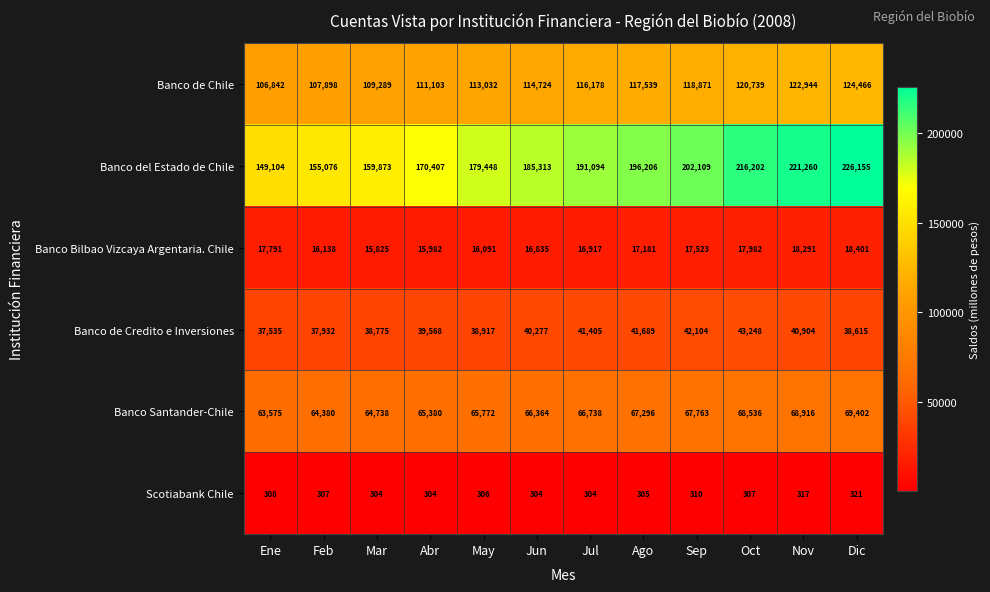

What is the smallest value displayed?

304